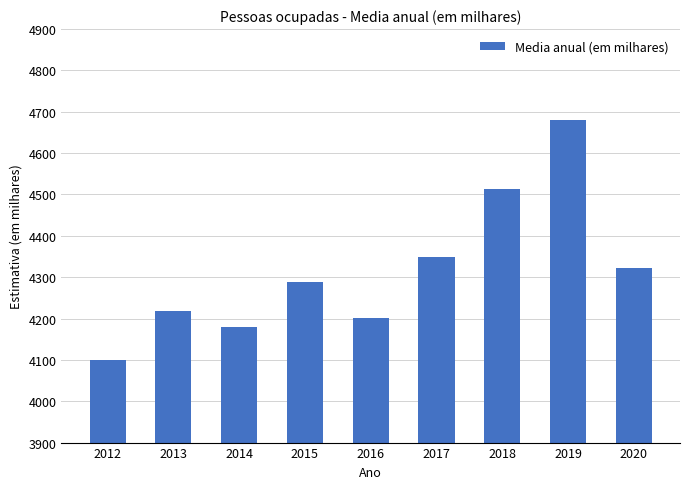

The chart shows a value of 7792.7 at 2019. True or false?

False